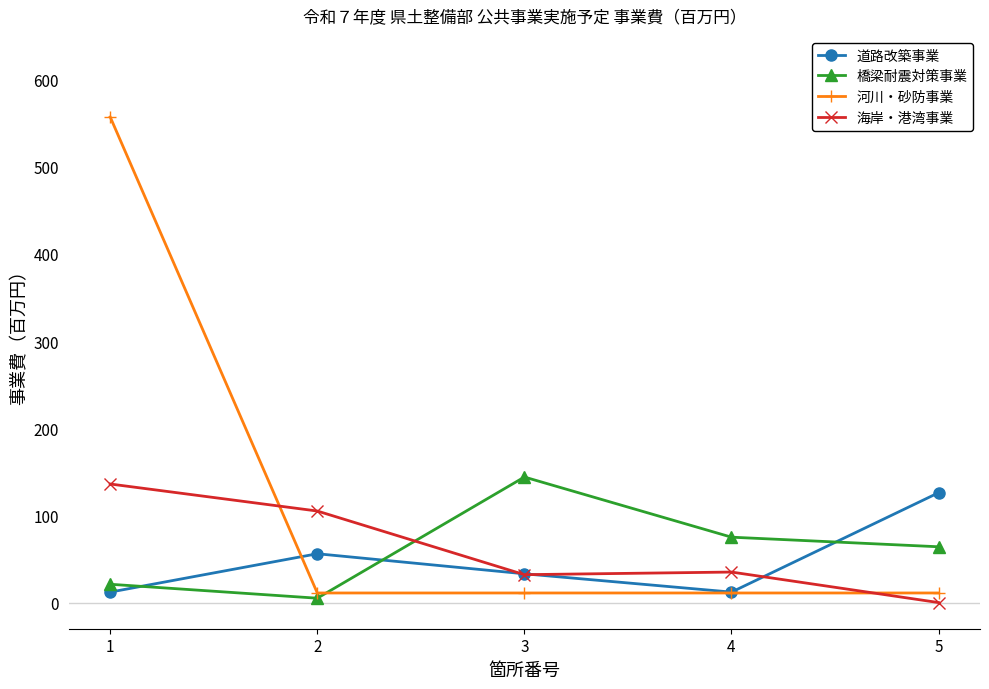

At how many categories does at least one series exceed 141?

2